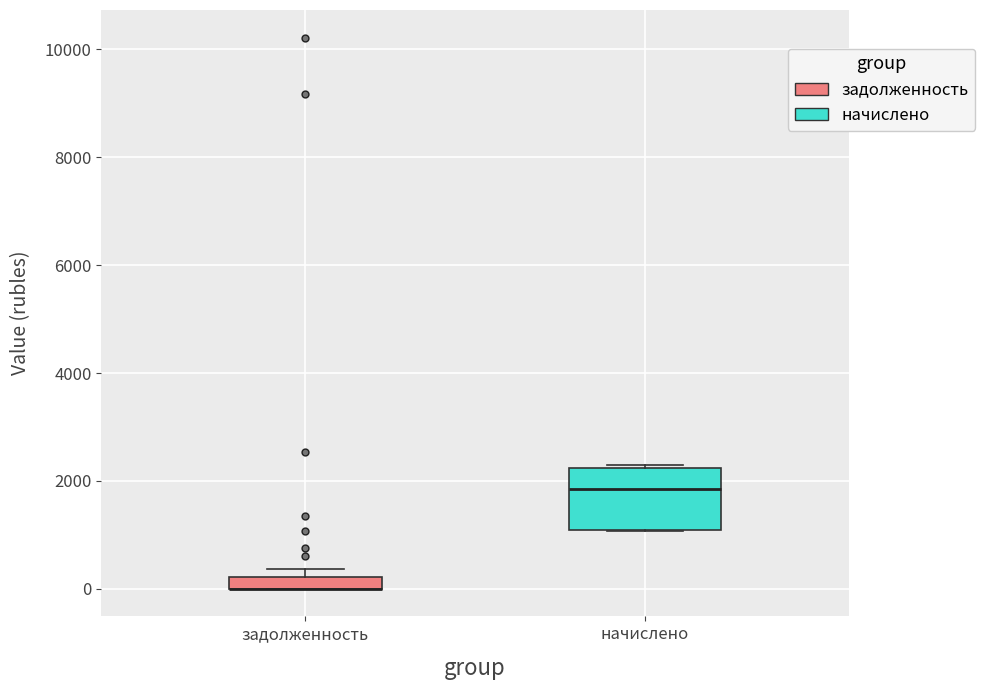

Where is the lower edge of the box for начислено on the y-axis? The values are not printed on the chart, so give them approximately, as read against the axis.

1000